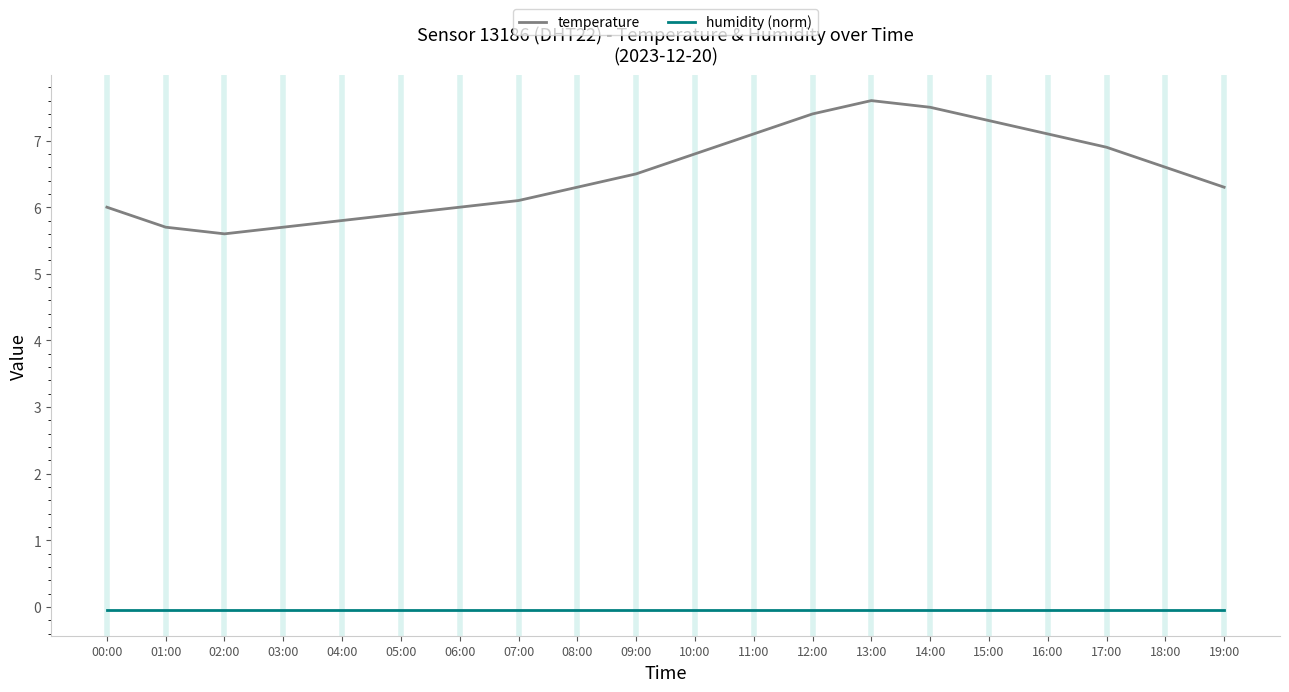

Rank the series by their maximum value, from highest to lowest.

temperature, humidity (norm)